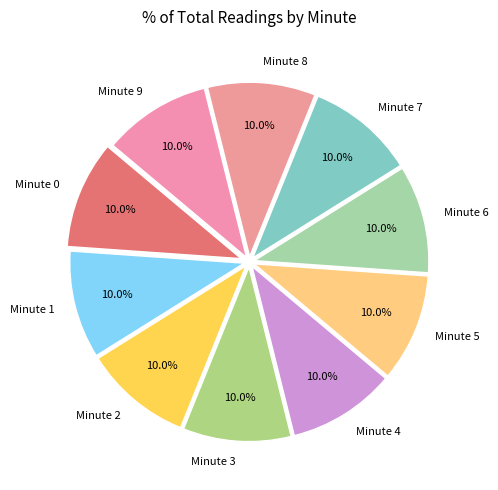

Does Minute 0 account for over 50% of the chart?

No